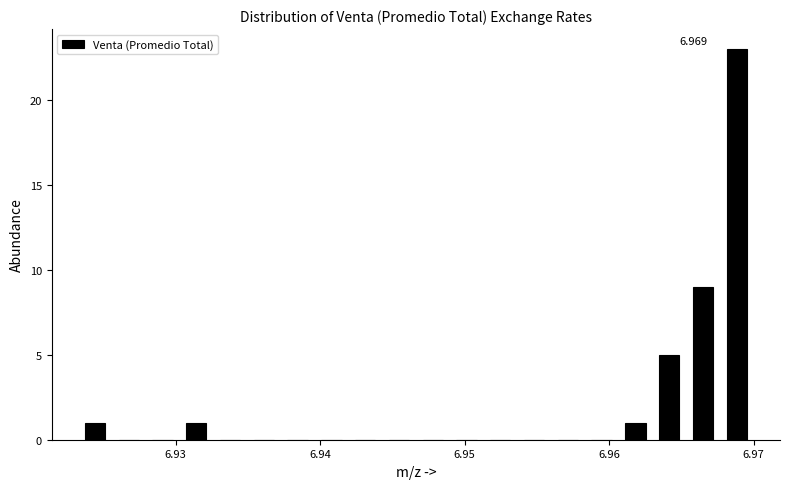

Read against the x-axis, roughly where is the centre of the tallest bar?

6.969